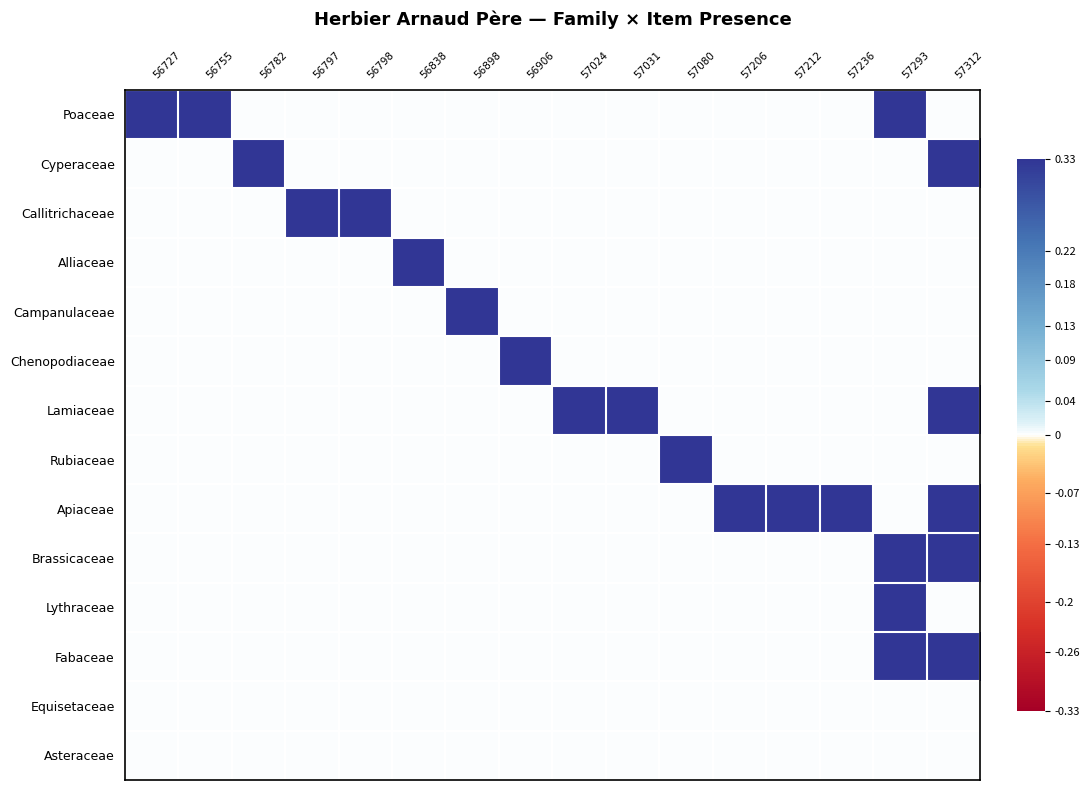

Rank the series at 57236 from highest to lowest value.

Apiaceae, Poaceae, Cyperaceae, Callitrichaceae, Alliaceae, Campanulaceae, Chenopodiaceae, Lamiaceae, Rubiaceae, Brassicaceae, Lythraceae, Fabaceae, Equisetaceae, Asteraceae